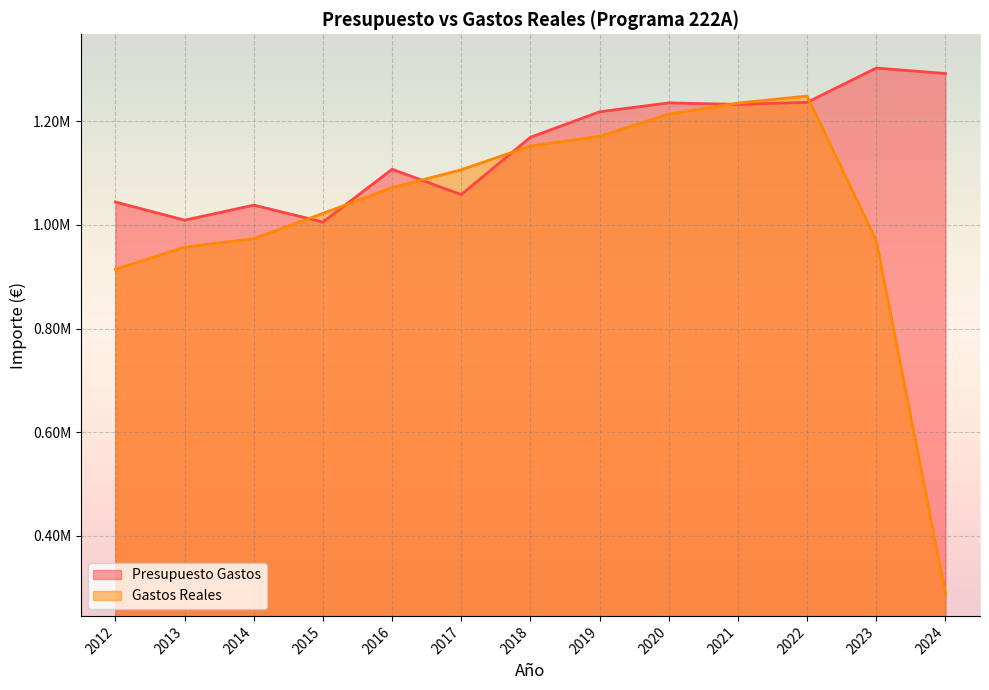

What is the spread (max minus min) of values at 2016?

35389.1